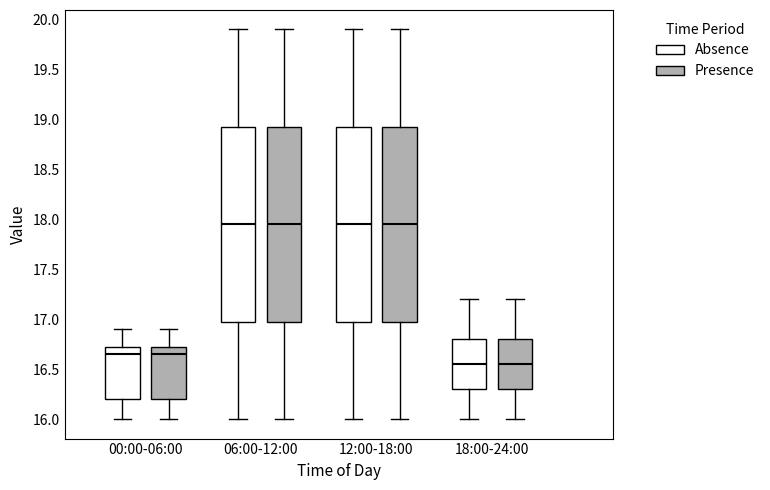

Where is the lower edge of the box for 12:00-18:00 (Absence) on the y-axis? The values are not printed on the chart, so give them approximately, as read against the axis.

17.00